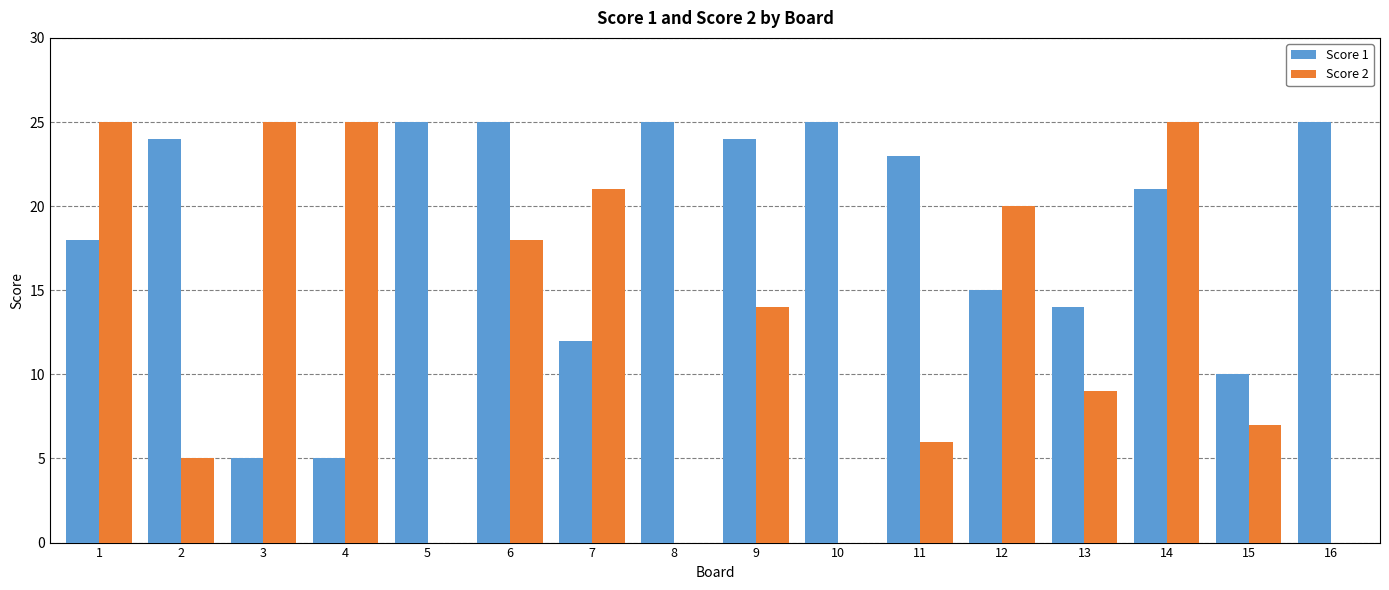

What is the total value across all series at 5?

25